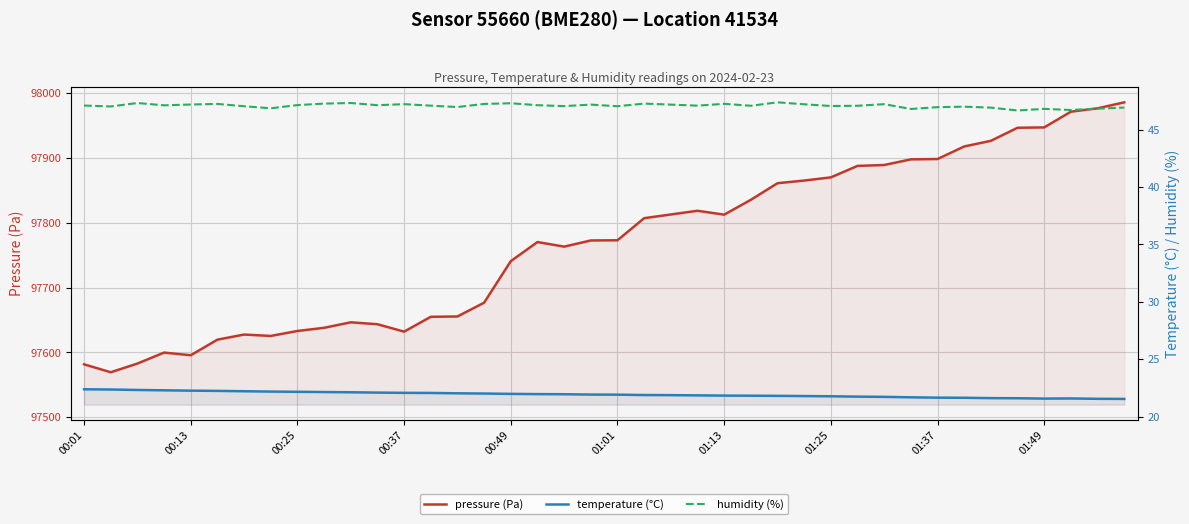

Count the number of data series in this chart.

3